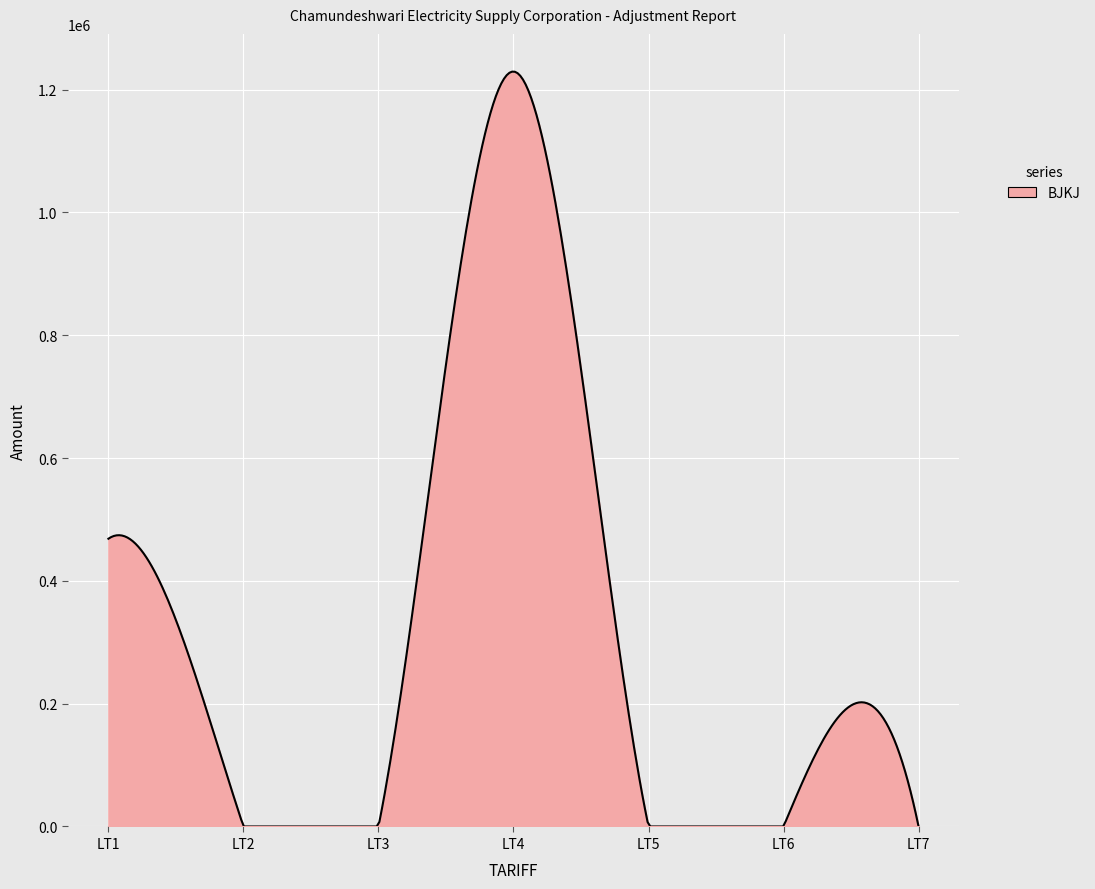

What is the greatest value displayed?

1229305.7